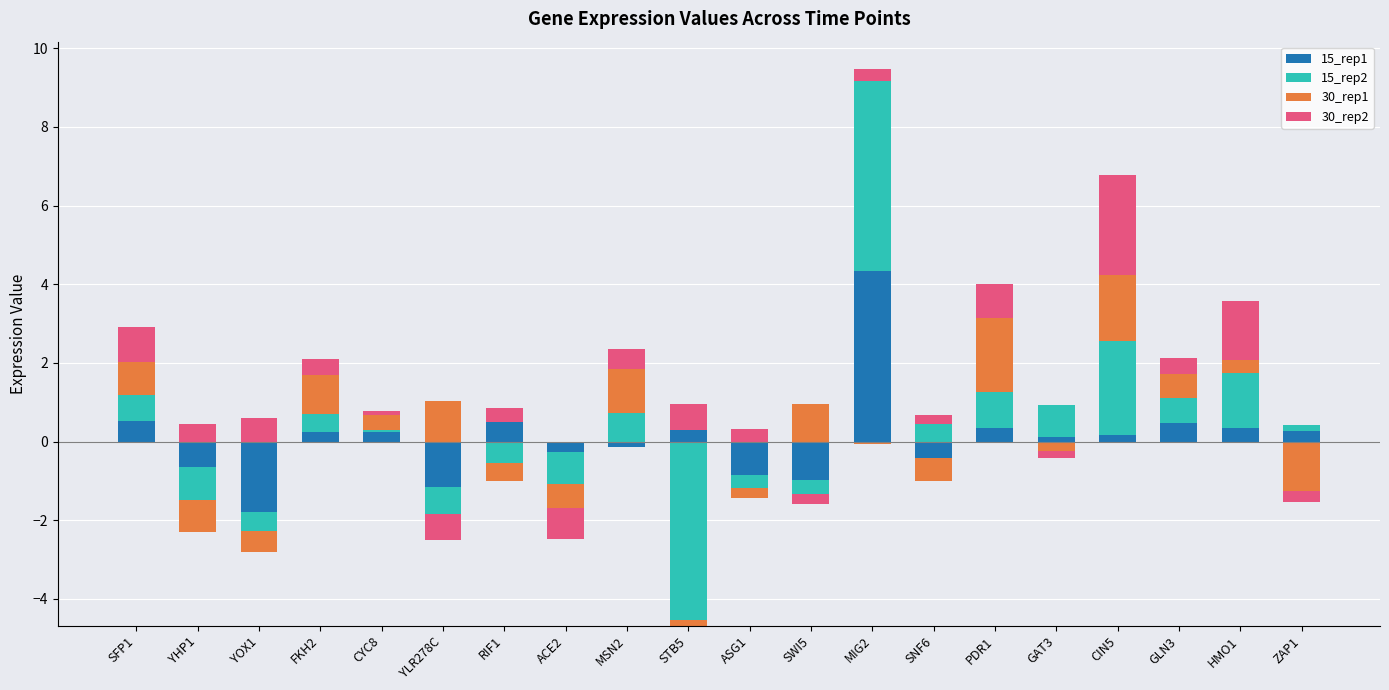

True or false: 30_rep2 has a value of 2.6 at CIN5.

True